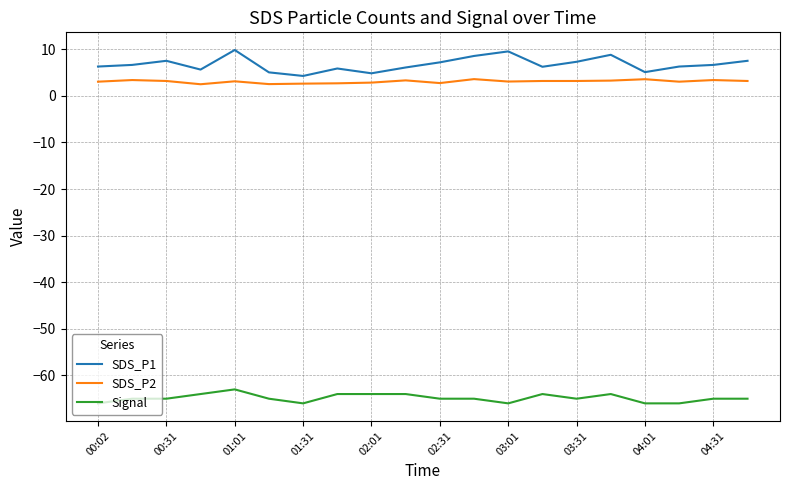

Rank the series by their maximum value, from highest to lowest.

SDS_P1, SDS_P2, Signal